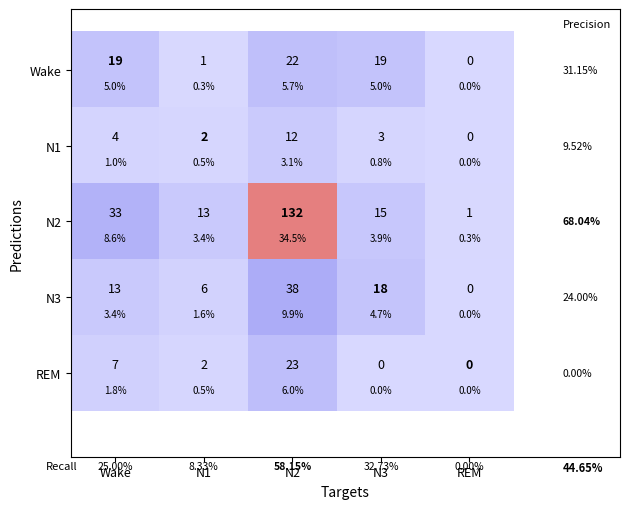

At how many categories does at least one series exceed 94?

1